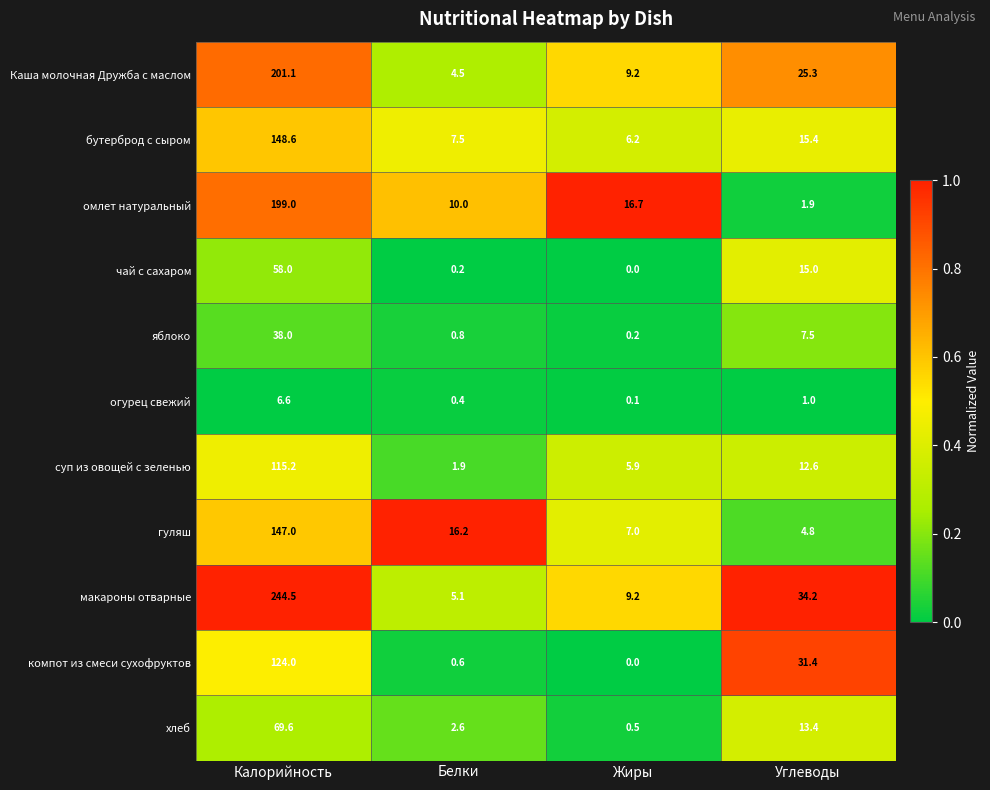

What is the difference between the maximum and second lowest values in the чай с сахаром series?

57.8